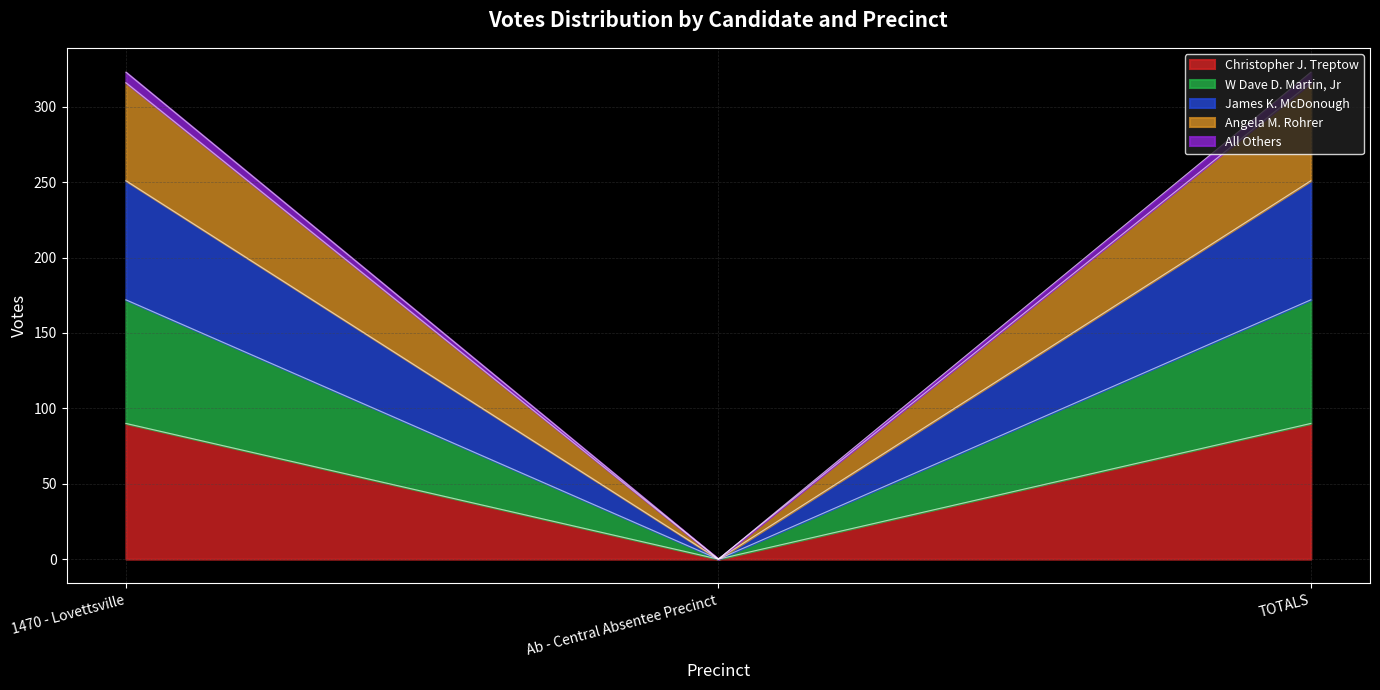

Between 1470 - Lovettsville and Ab - Central Absentee Precinct, which is larger?

1470 - Lovettsville